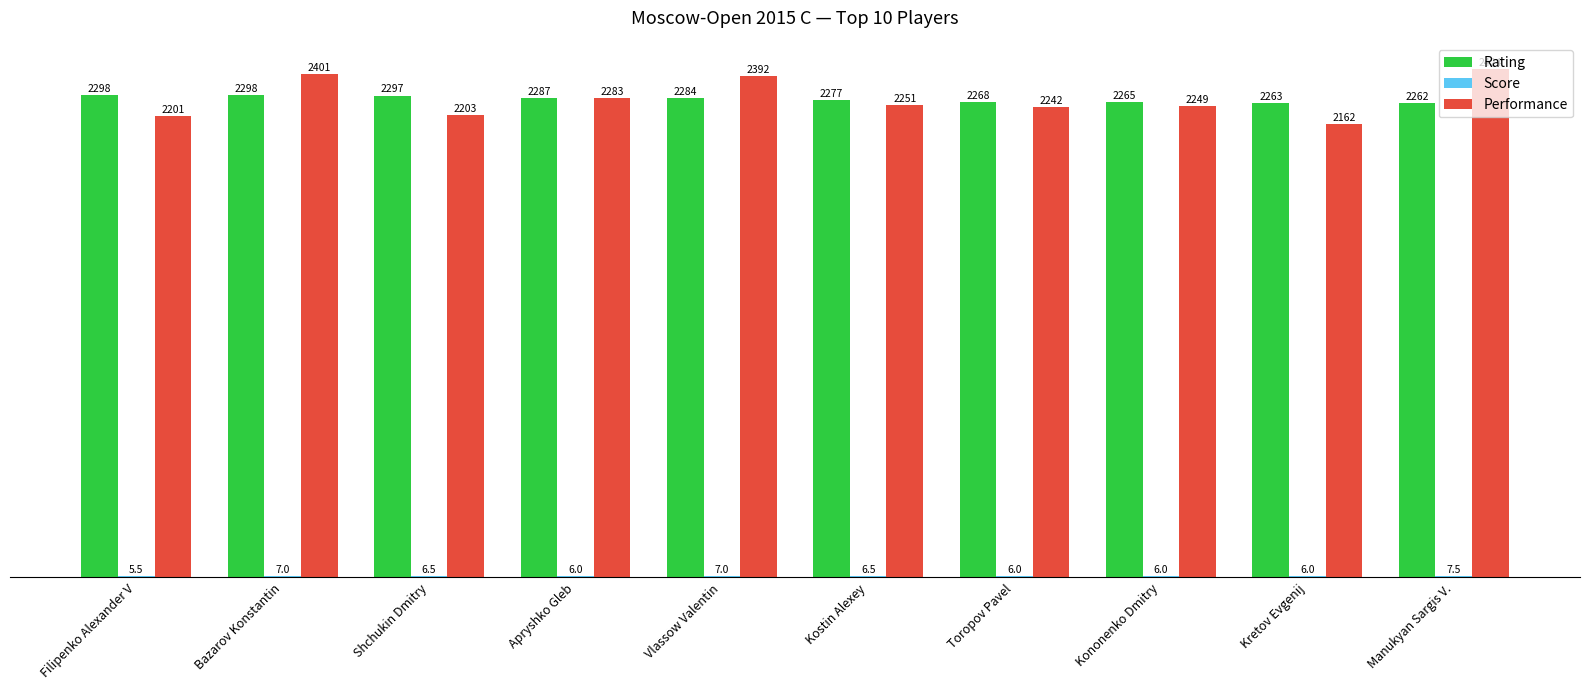

What is the total value across all series at Bazarov Konstantin?

4706.0